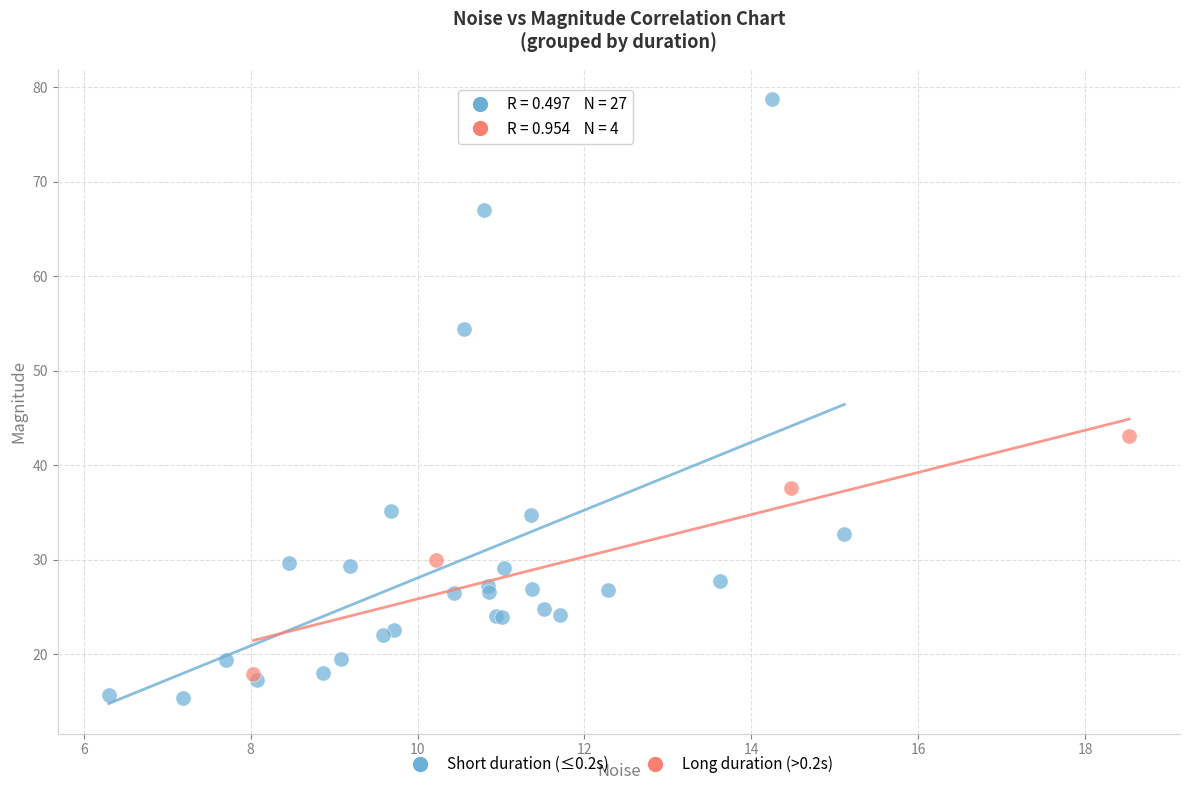

Which series reaches the maximum Y coordinate?

Short duration (≤0.2s)